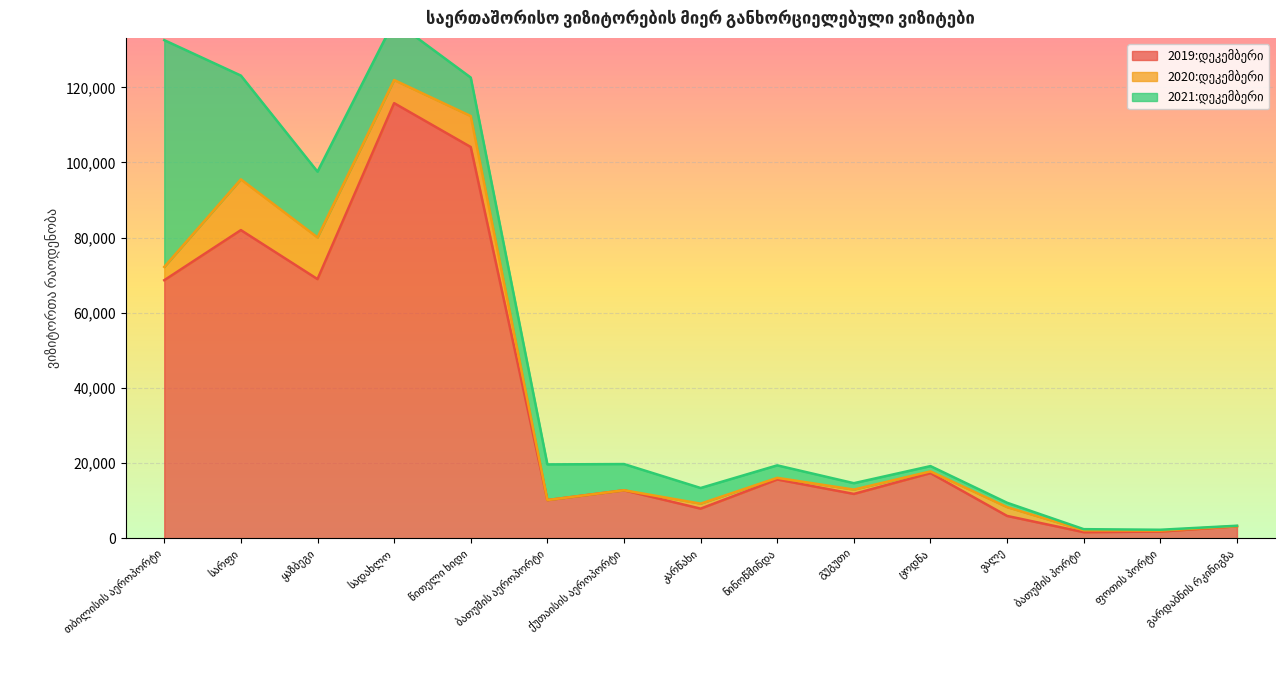

At which category is the sum across all series the highest?

სადახლო